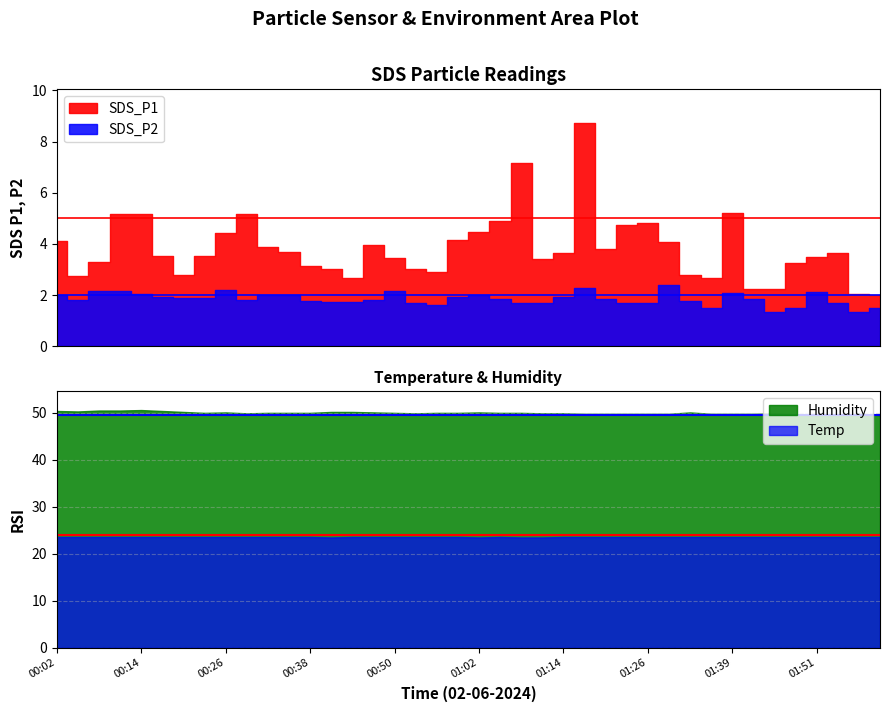

At which label does SDS_P1 reach its peak?

2024/02/06 01:17:55